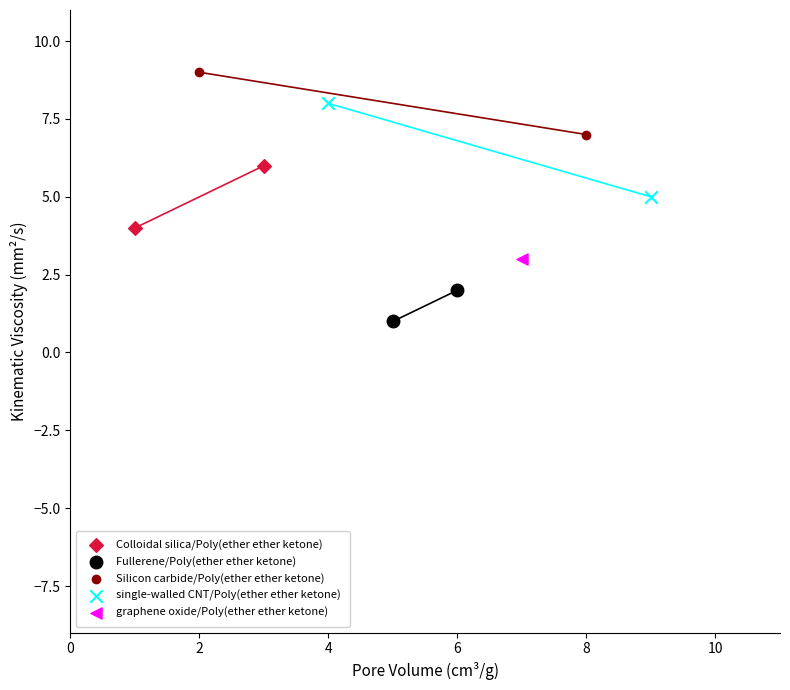

What are all the series names shown in the legend?

Colloidal silica/Poly(ether ether ketone), Fullerene/Poly(ether ether ketone), Silicon carbide/Poly(ether ether ketone), single-walled CNT/Poly(ether ether ketone), graphene oxide/Poly(ether ether ketone)